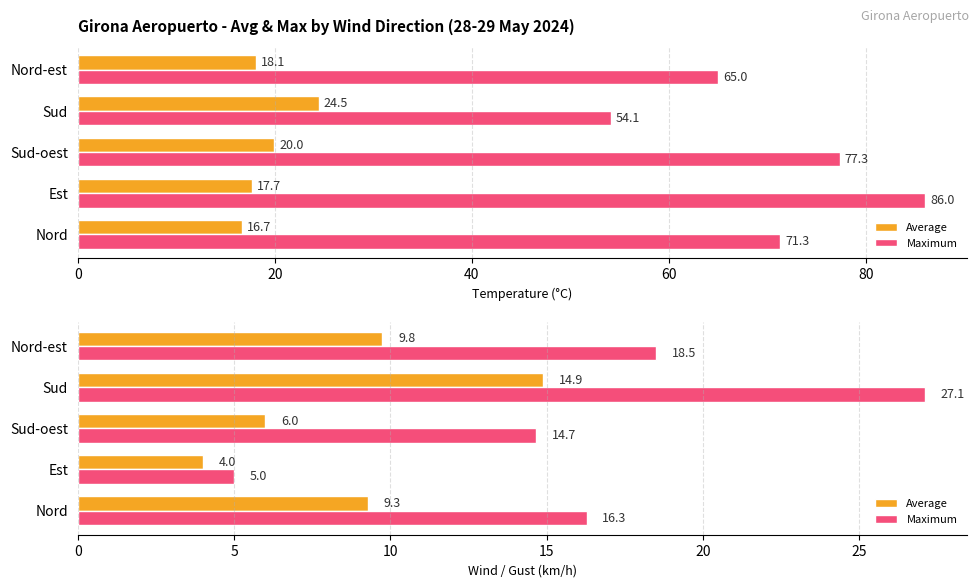

How many series are shown in this chart?

2